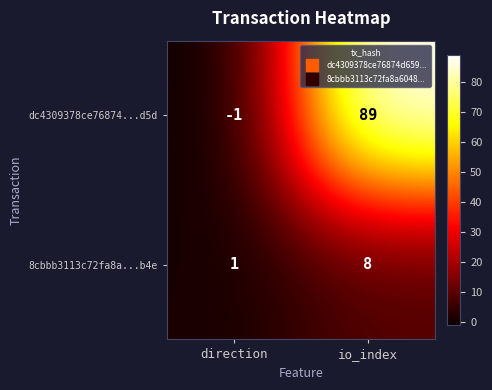

Reading left to right, what are all the values shown in this chart?

dc4309378ce76874...d5d: direction=-1	io_index=89
8cbbb3113c72fa8a...b4e: direction=1	io_index=8